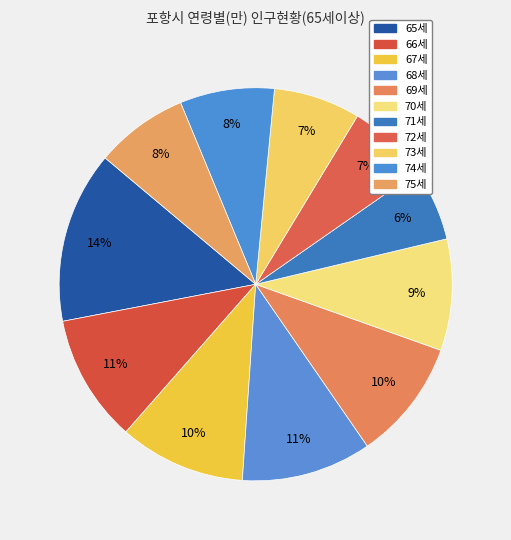

Count the number of slices in the pie.

11